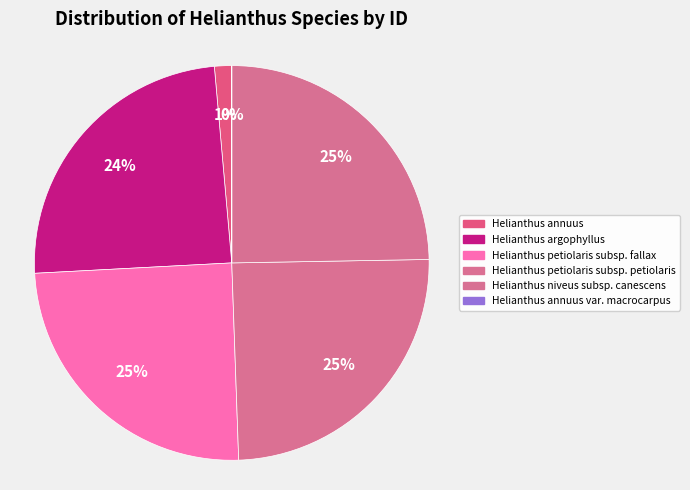

How many segments does this pie chart have?

6